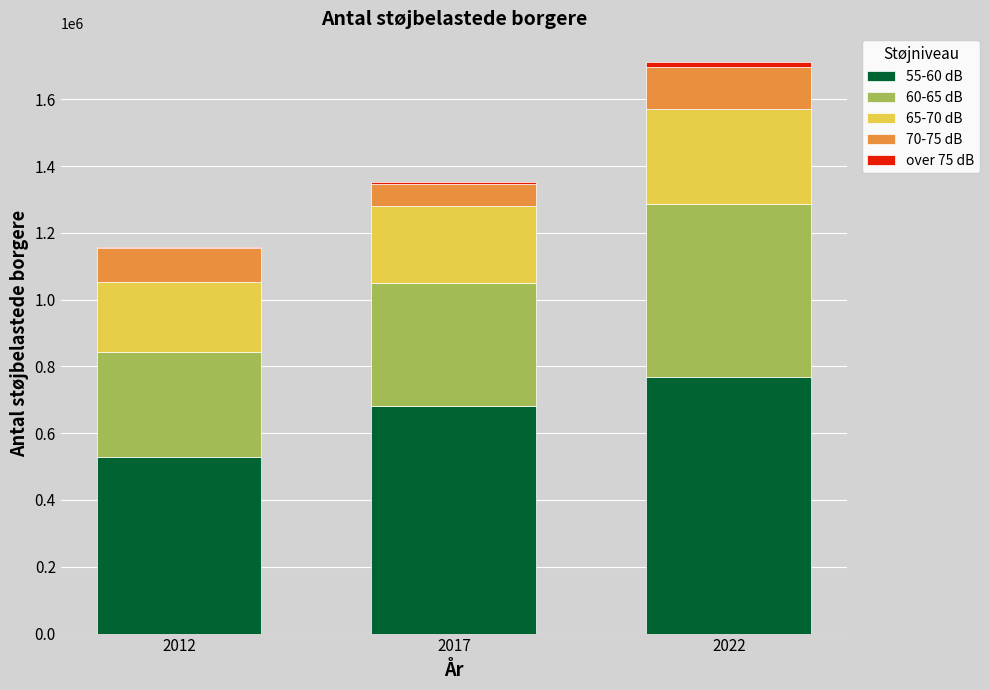

The value of 55-60 dB at 2017 is 682600. True or false?

True